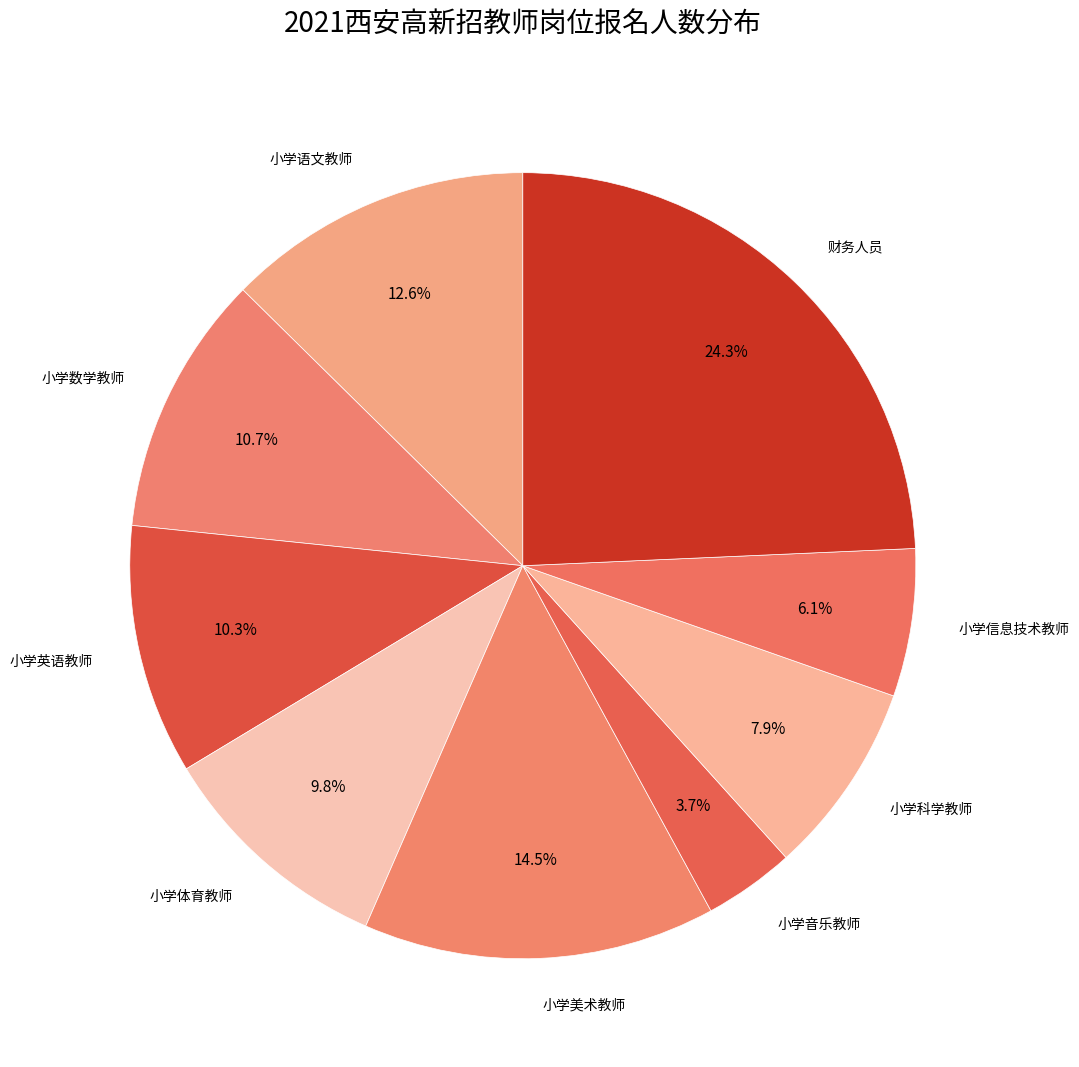

Rank the categories by value from lowest to highest.

小学音乐教师, 小学信息技术教师, 小学科学教师, 小学体育教师, 小学英语教师, 小学数学教师, 小学语文教师, 小学美术教师, 财务人员